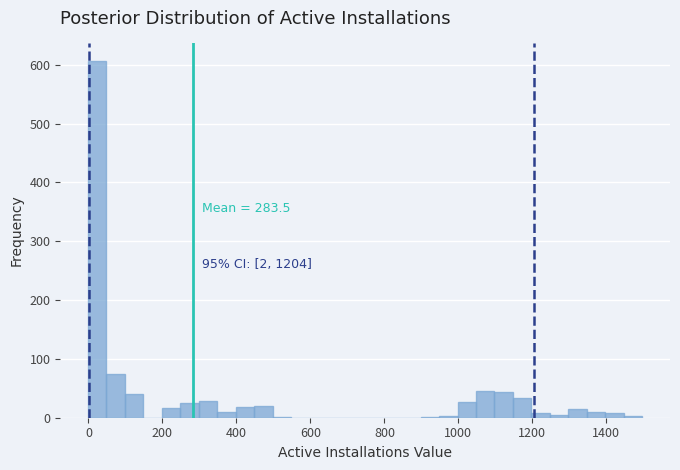

Read against the x-axis, roughly where is the centre of the tallest bar?

20